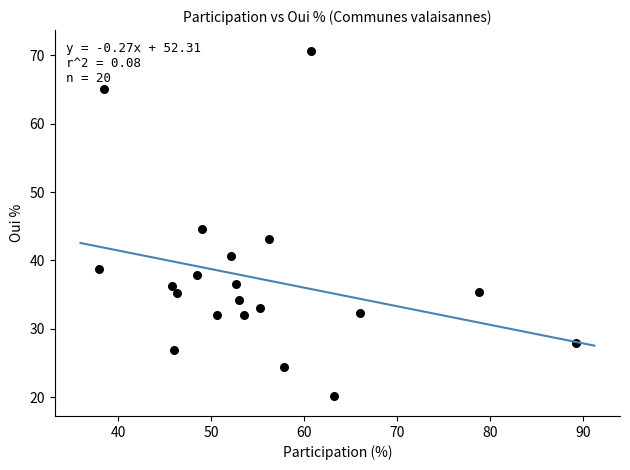

What is the range of X values (max minus min)?

51.3